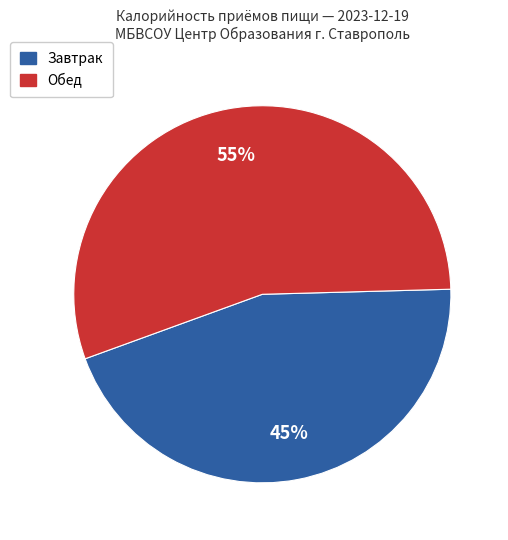

Is there a majority slice in this chart?

Yes